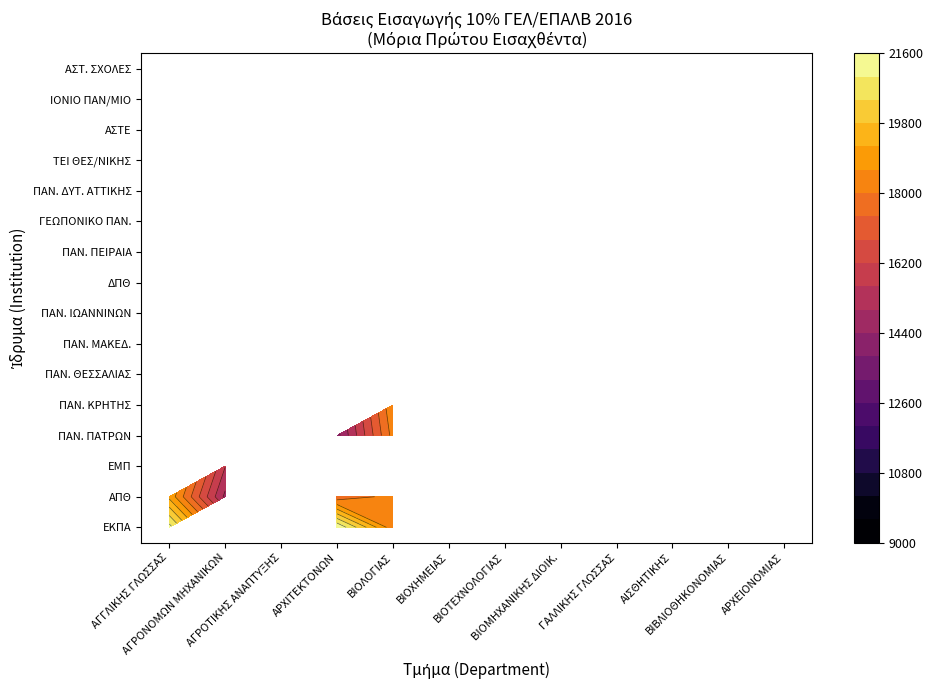

Is it true that ΠΑΝ. ΠΑΤΡΩΝ equals 0 at ΑΠΘ?

True